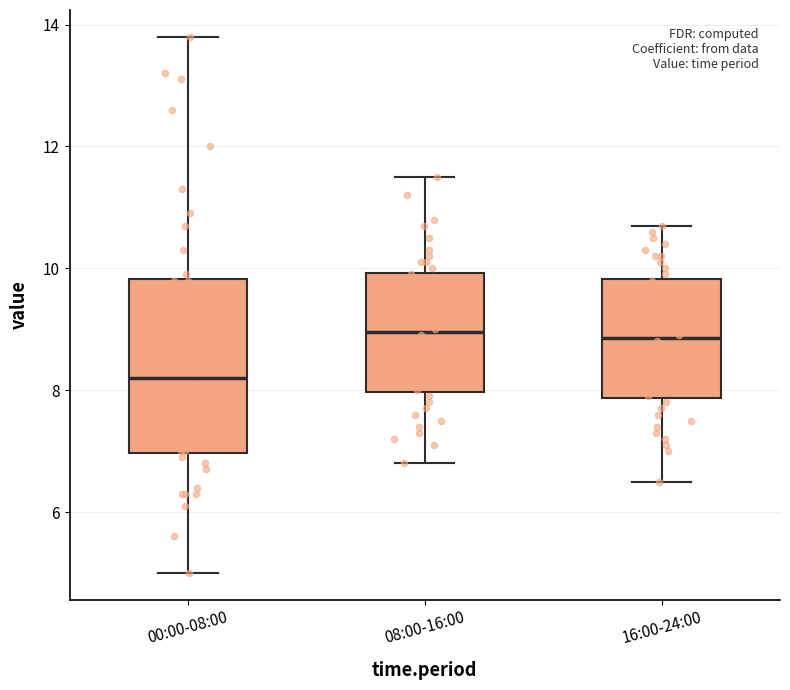

Reading left to right, read every box against the y-axis: the position of its median line, the range the box covers, and the ends of its whiskers. The values are not printed on the chart, so give them approximately, as read against the axis.

00:00-08:00: median 8.2, box 7.0 to 9.8, whiskers 5.0 to 13.8
08:00-16:00: median 9.0, box 8.0 to 10.0, whiskers 6.8 to 11.6
16:00-24:00: median 8.8, box 7.8 to 9.8, whiskers 6.6 to 10.8